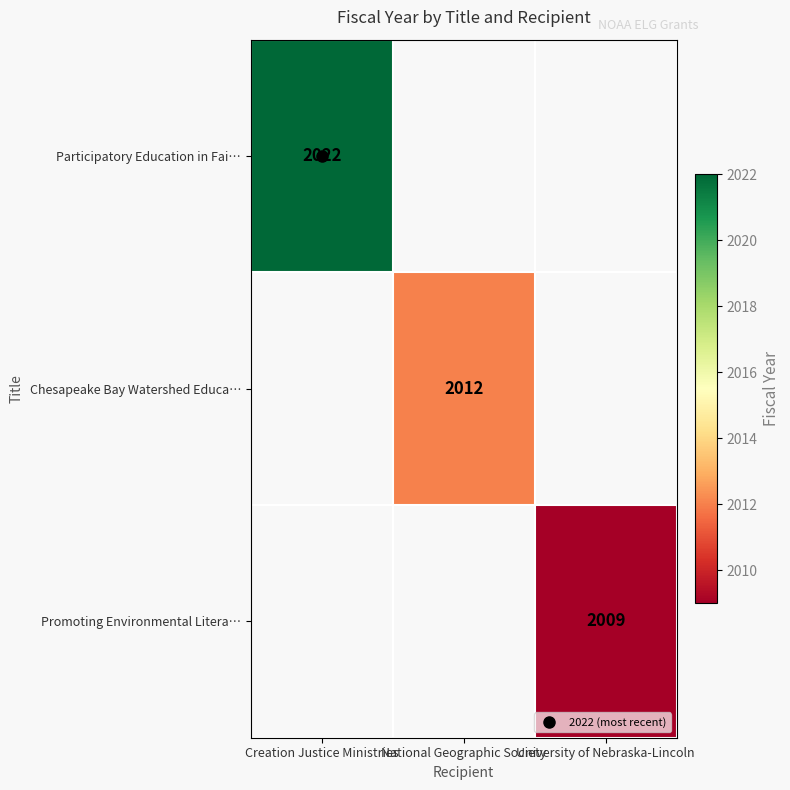

True or false: Promoting Environmental Litera… has a value of 1031.6 at University of Nebraska-Lincoln.

False